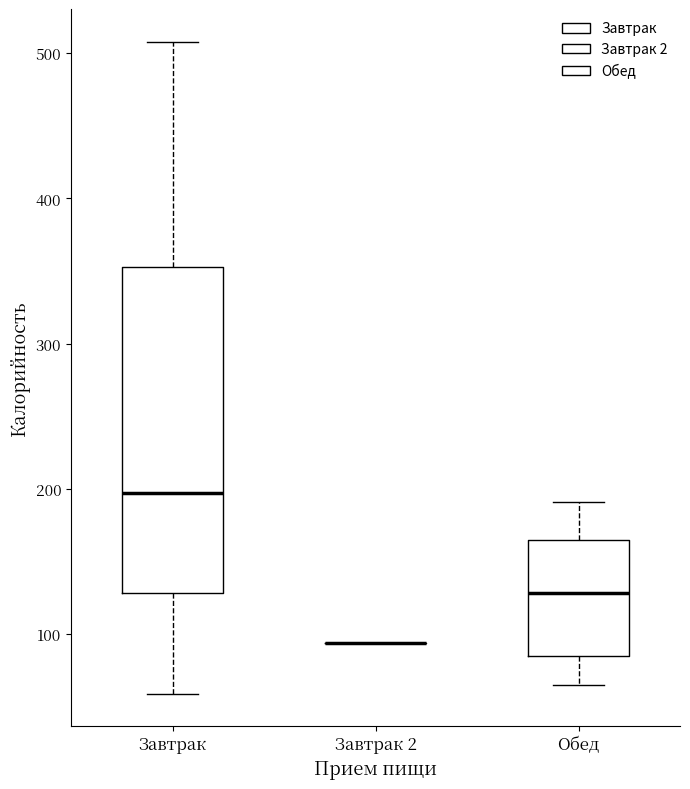

Where does the median line of the box for Обед sit on the y-axis? The values are not printed on the chart, so give them approximately, as read against the axis.

130